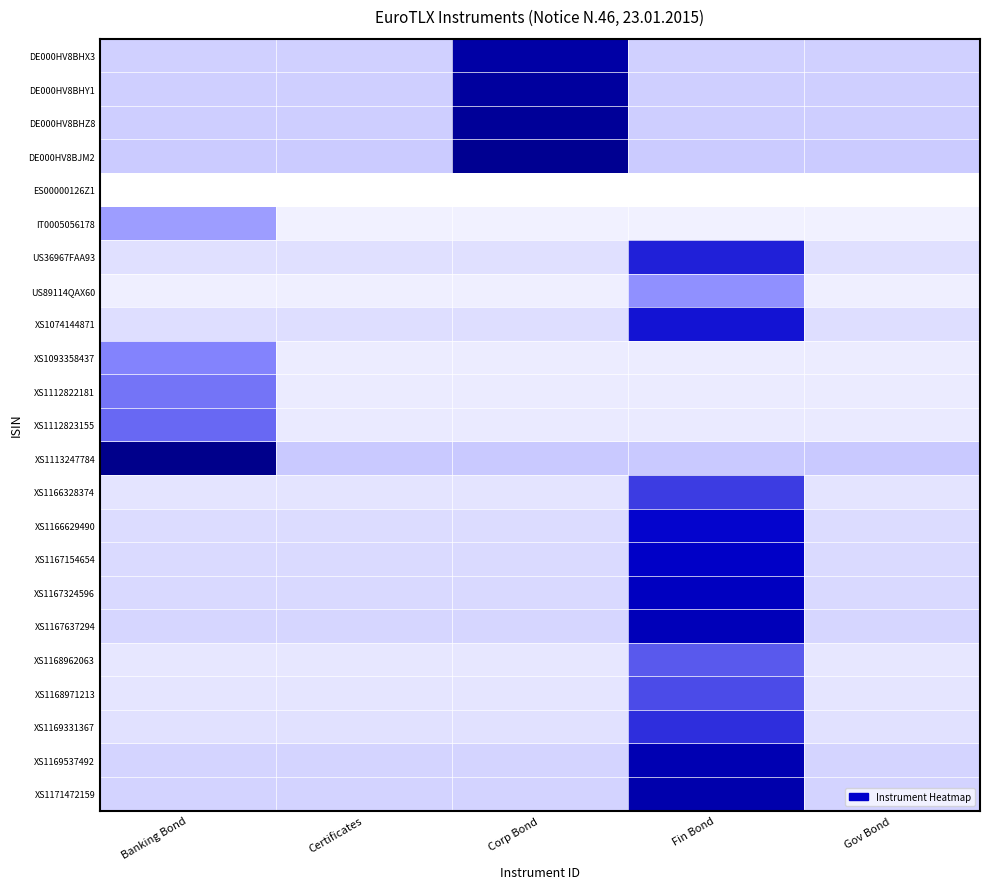

Which category has the lowest value across all series?

Banking Bond